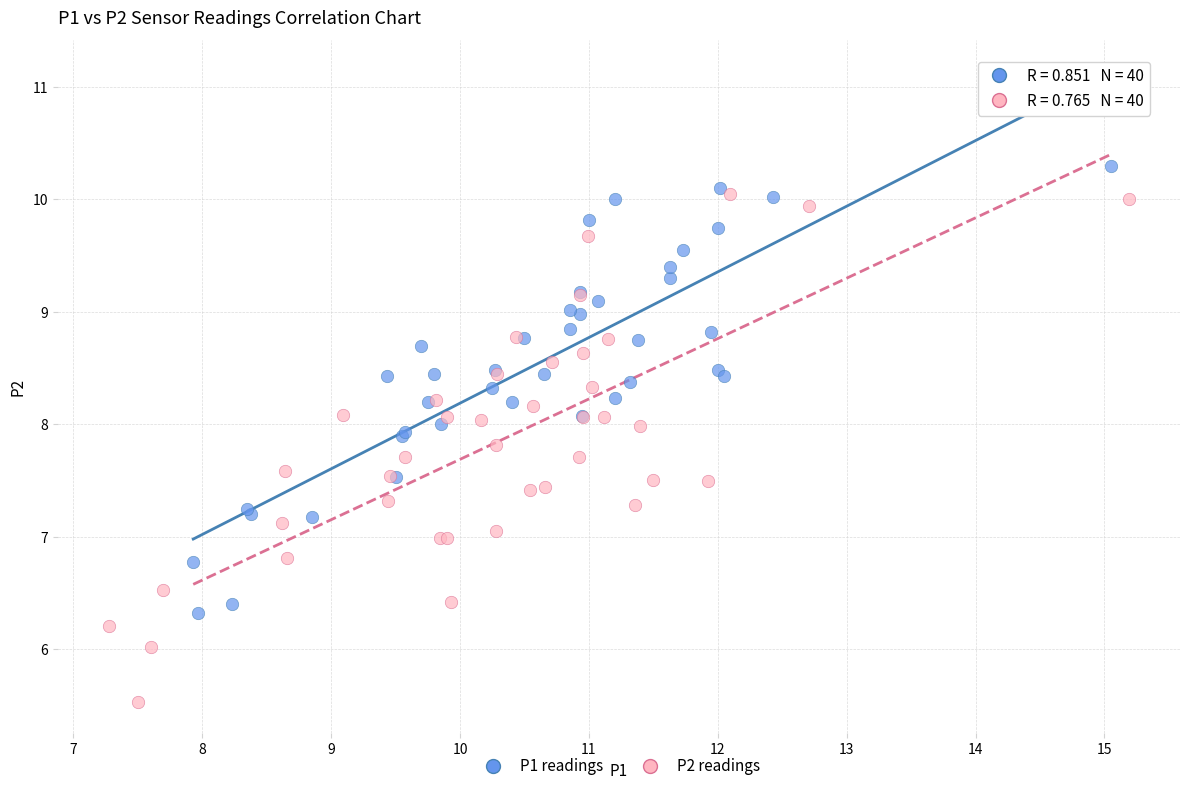

What are all the series names shown in the legend?

P1 readings, P2 readings